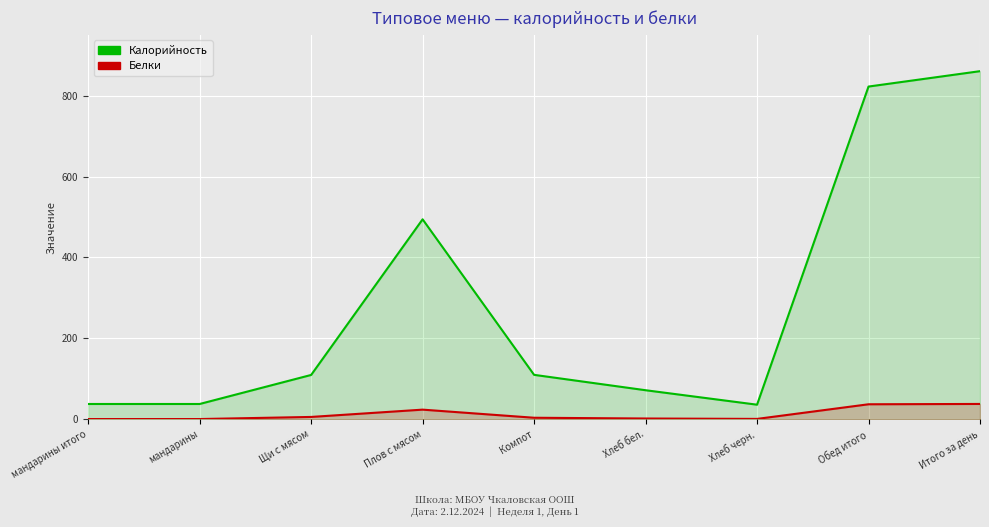

True or false: Белки has more than 0 interior local peaks.

True